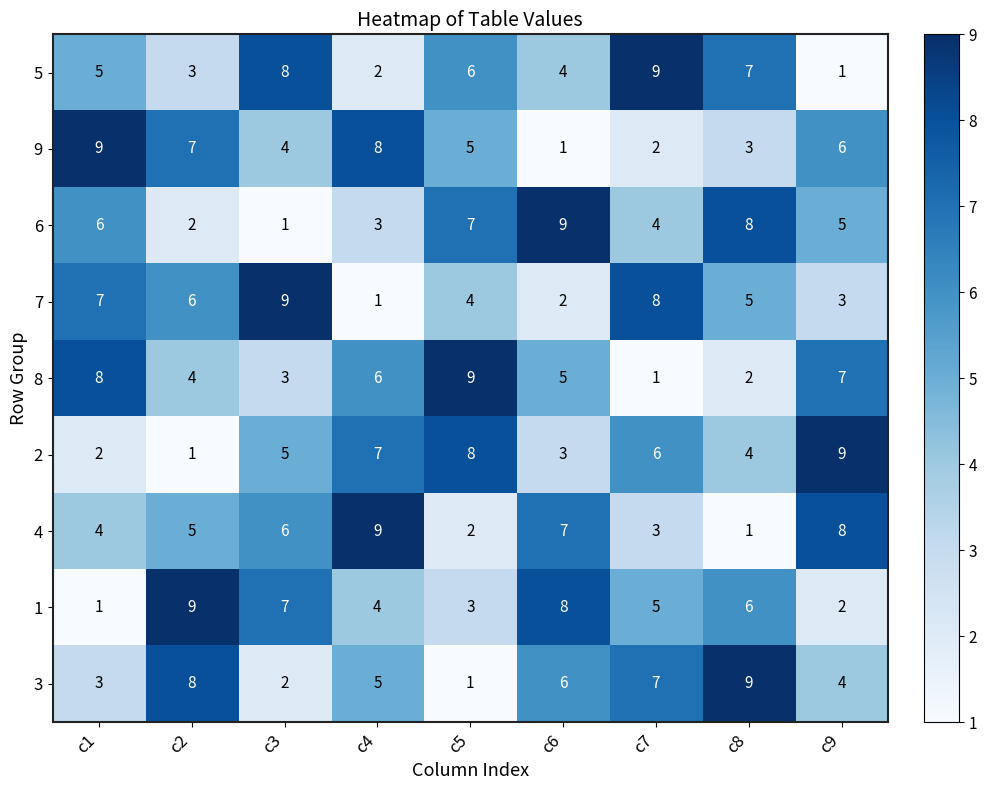

The 1 series shows 4 at c6. True or false?

False